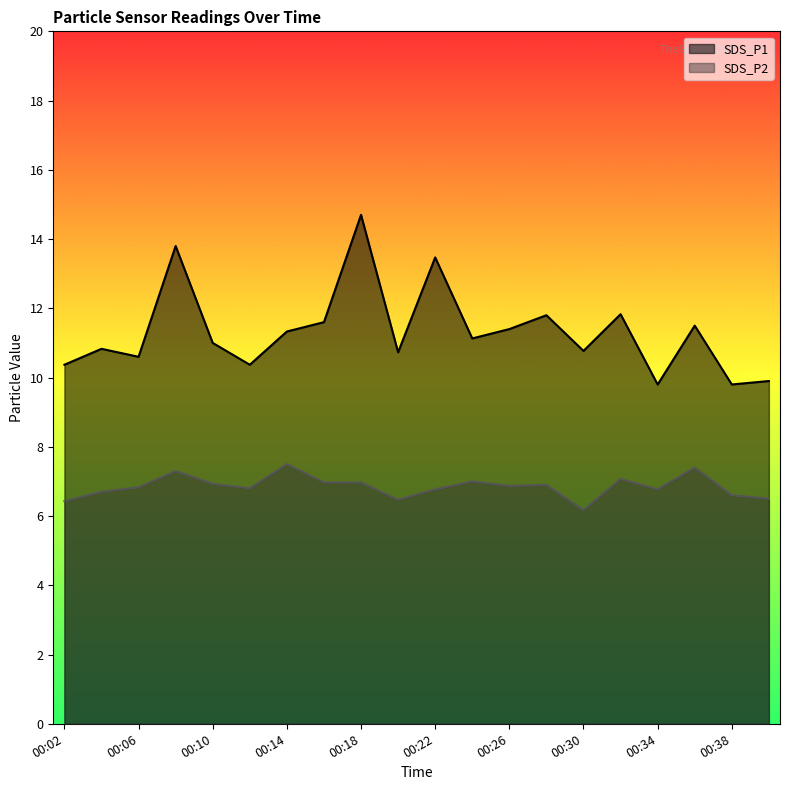

True or false: SDS_P1 and SDS_P2 intersect in this chart.

False